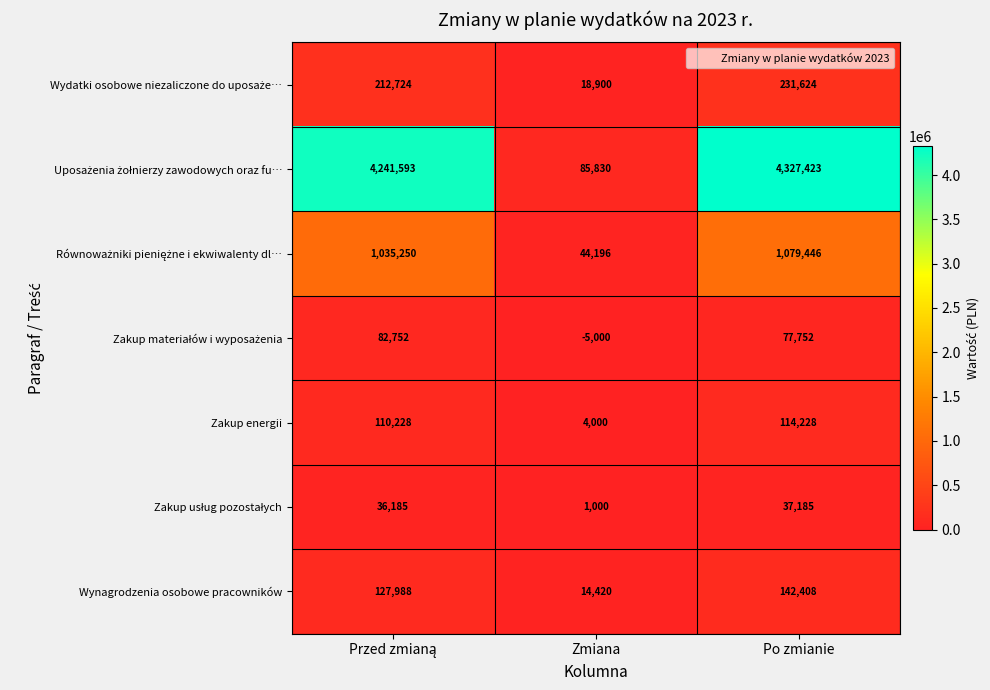

Is it true that Zakup energii equals 1801 at Zmiana?

False